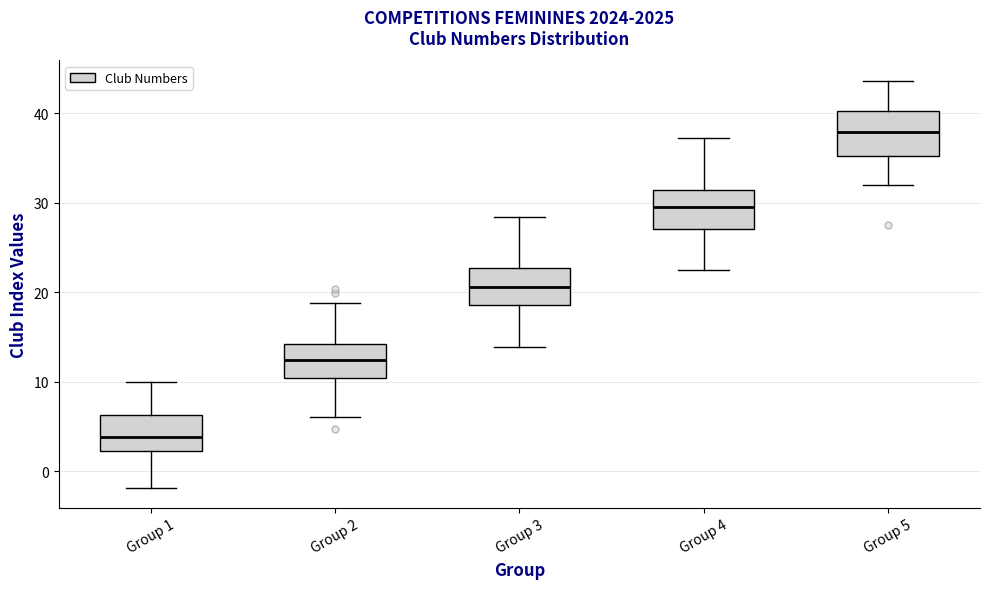

Which box has the lowest median line?

Group 1